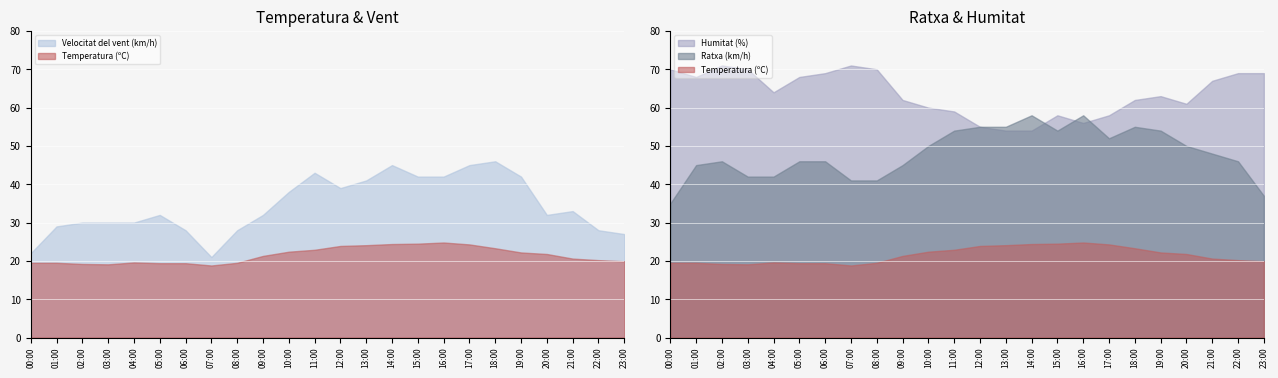

Rank the series by their average value, from highest to lowest.

Humitat (%), Ratxa (km/h), Velocitat del vent (km/h), Temperatura (ºC)